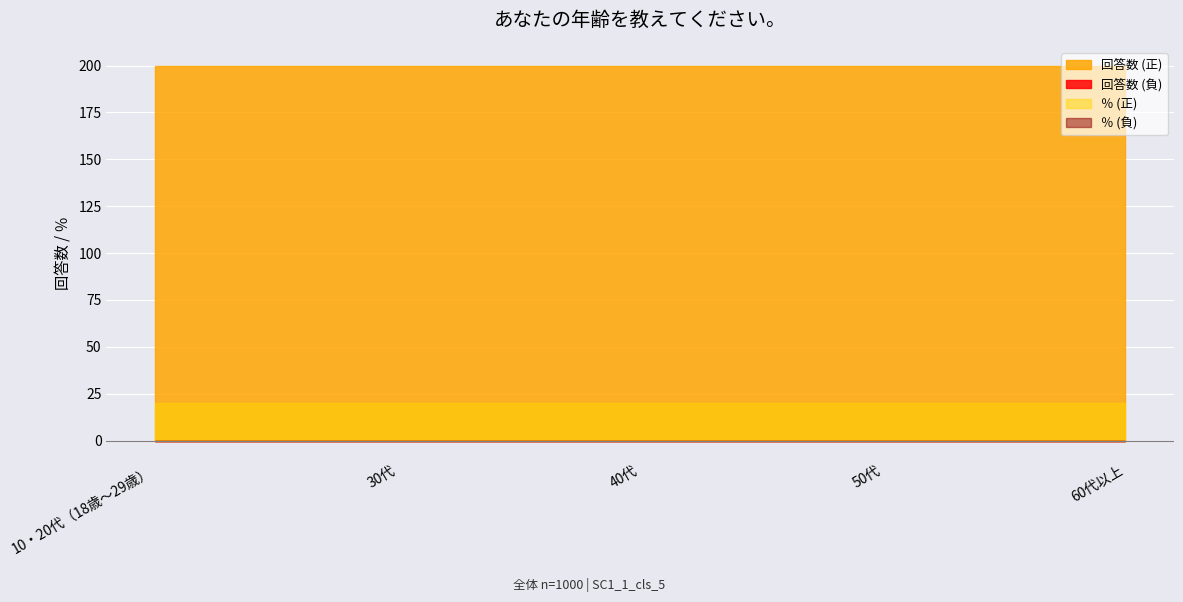

What is the total value across all series at 60代以上?

220